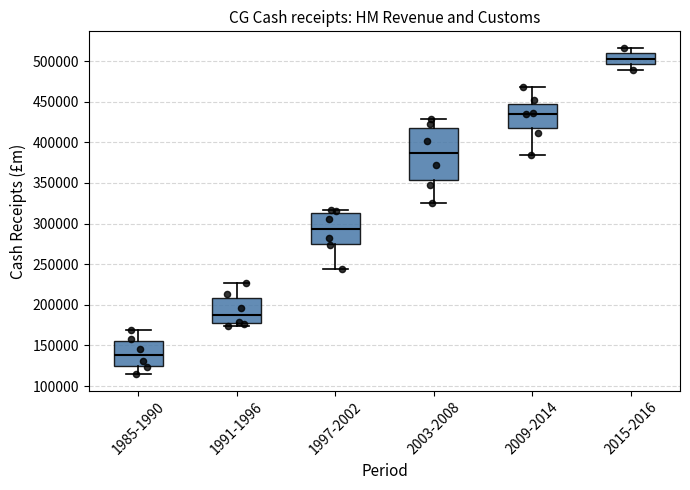

Which box is the tallest, from its lower edge to its upper edge?

2003-2008